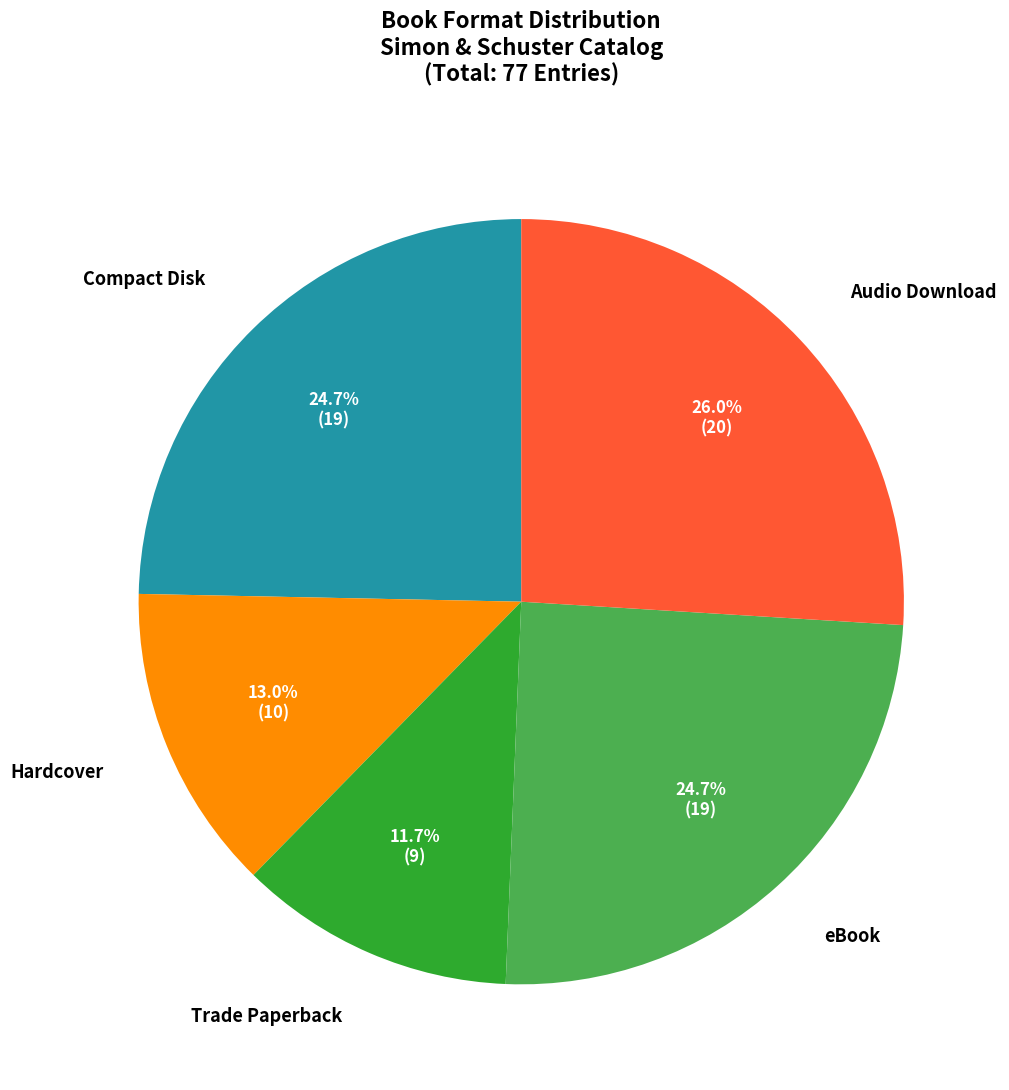

Does any single category account for the majority?

No